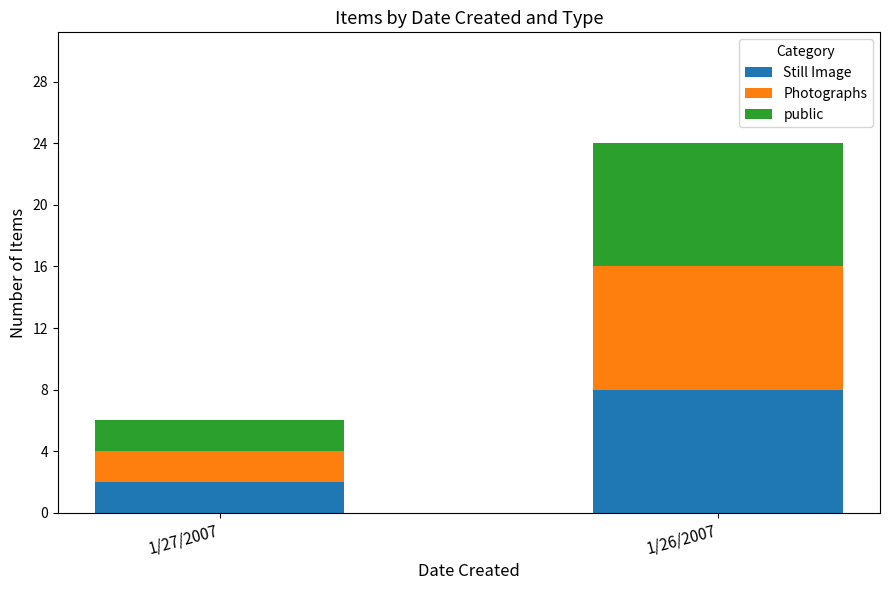

At which category is the sum across all series the highest?

1/26/2007